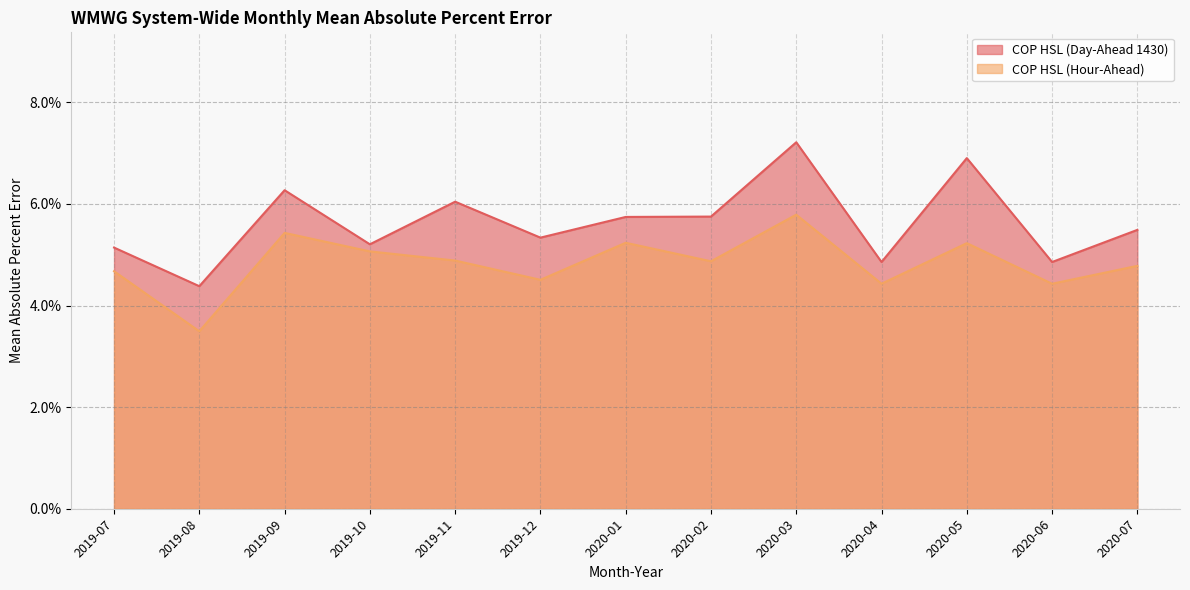

Reading left to right, transcribe all the data shown in this chart.

COP HSL (Day-Ahead 1430): 2019-07=0.1	2019-08=0.0	2019-09=0.1	2019-10=0.1	2019-11=0.1	2019-12=0.1	2020-01=0.1	2020-02=0.1	2020-03=0.1	2020-04=0.0	2020-05=0.1	2020-06=0.0	2020-07=0.1
COP HSL (Hour-Ahead): 2019-07=0.0	2019-08=0.0	2019-09=0.1	2019-10=0.1	2019-11=0.0	2019-12=0.0	2020-01=0.1	2020-02=0.0	2020-03=0.1	2020-04=0.0	2020-05=0.1	2020-06=0.0	2020-07=0.0